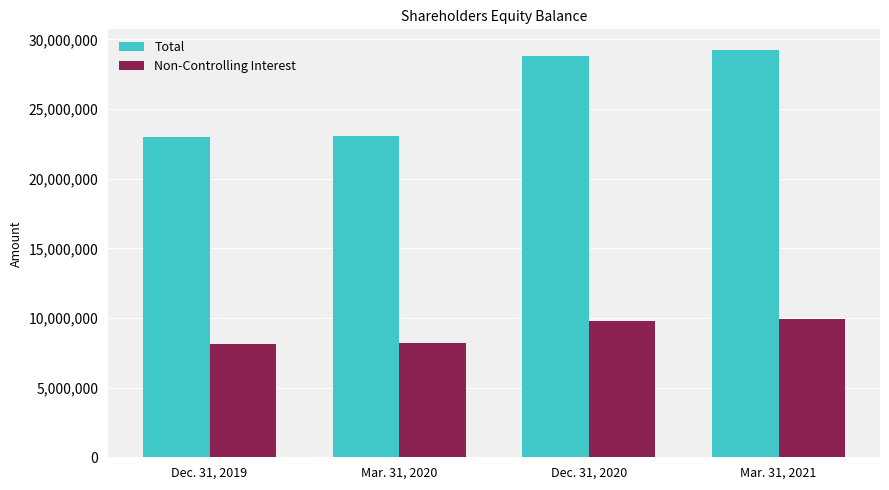

Rank the series by their average value, from lowest to highest.

Non-Controlling Interest, Total